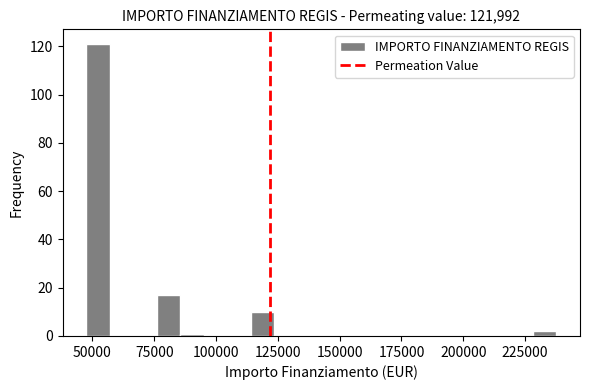

Read against the x-axis, roughly where is the centre of the tallest bar?

50000